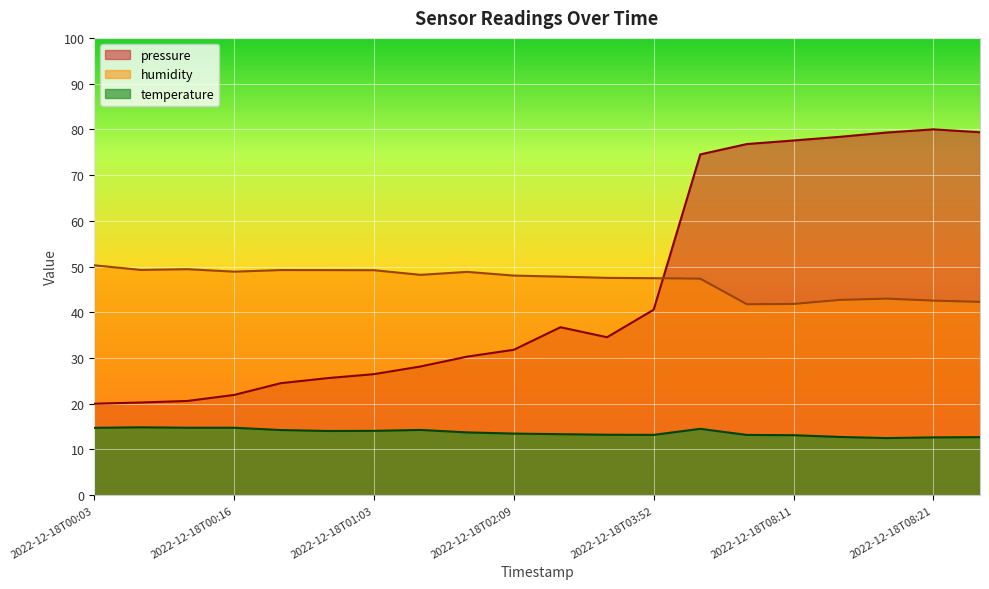

At which label is pressure closest to 50?

2022-12-18T03:52